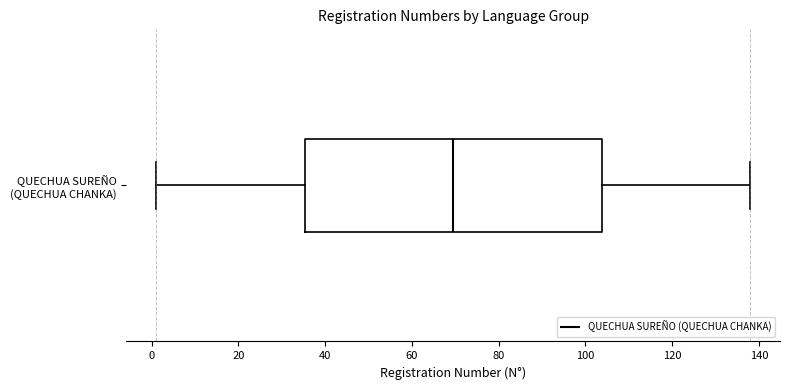

Transcribe this box plot: give where the median line is, the range the box spans, and where the two whiskers end, as read against the x-axis. The values are not printed on the chart, so give them approximately, as read against the axis.

median 70, box 36 to 104, whiskers 2 to 138